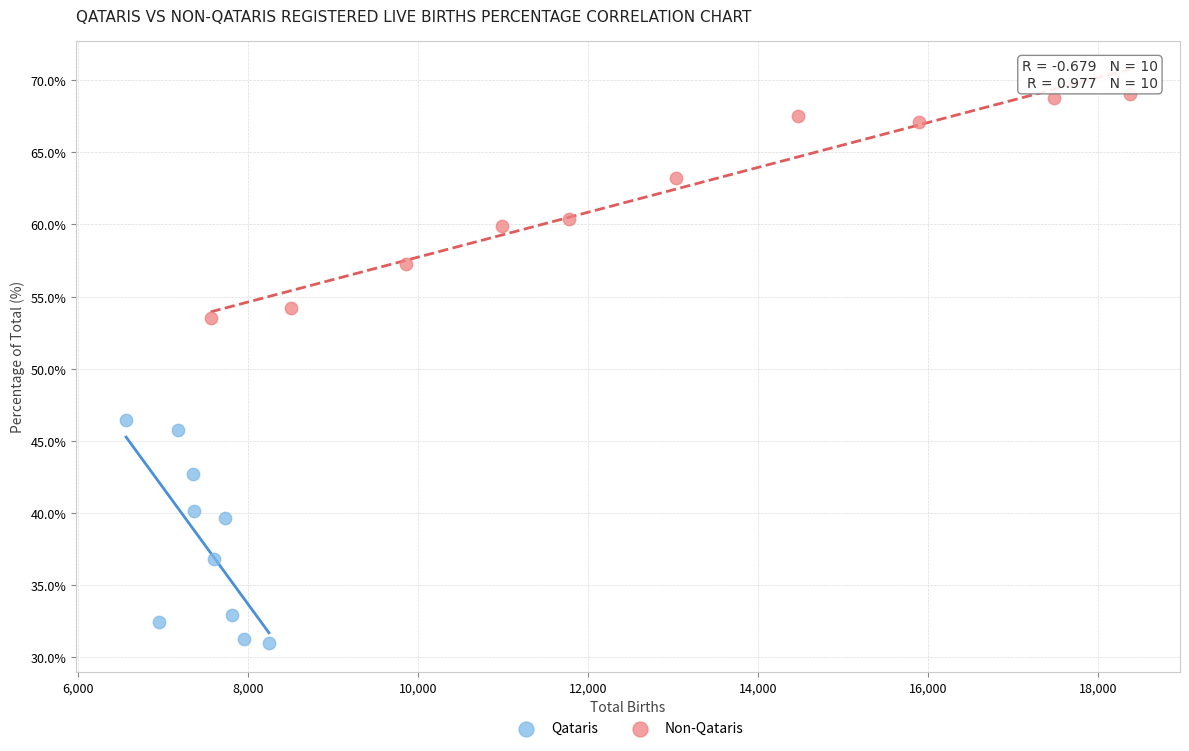

Which series reaches the minimum Y coordinate?

Qataris